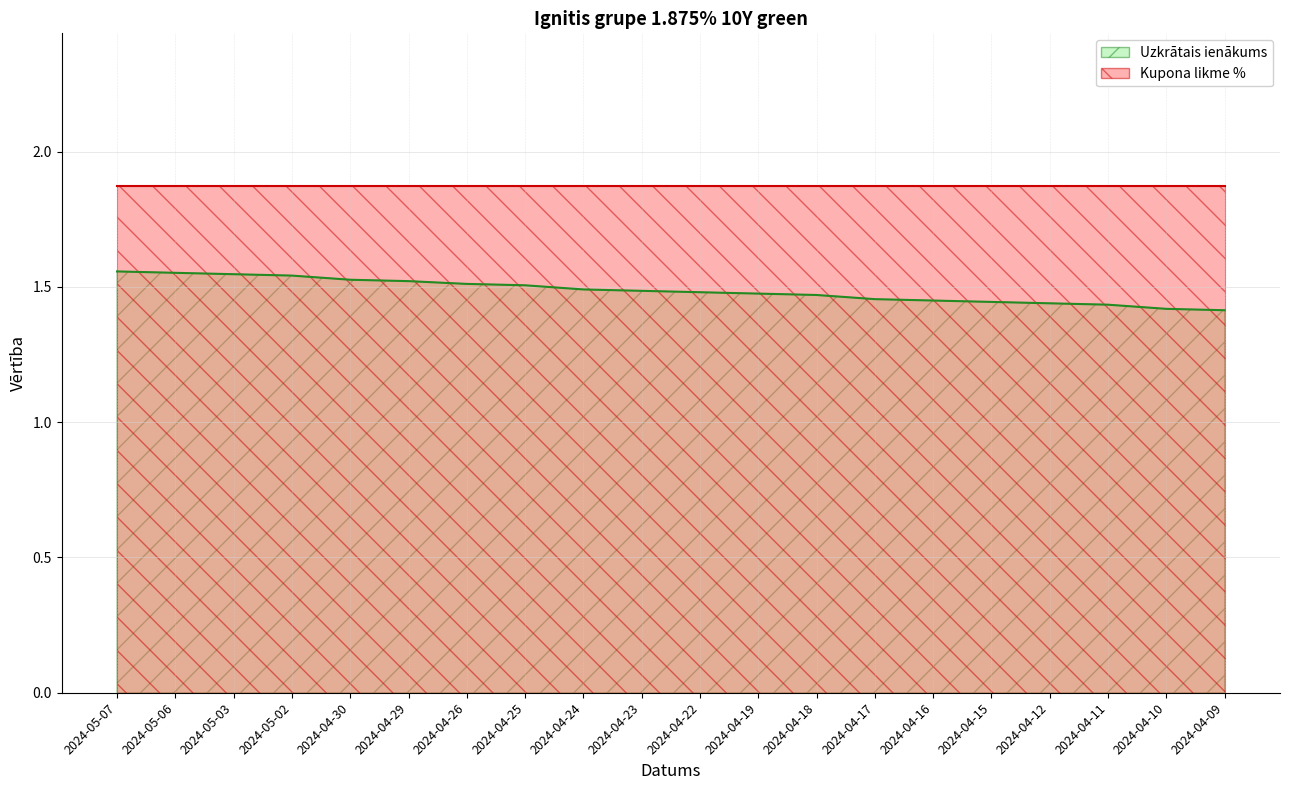

Approximately how many times larger is the value at 2024-04-15 compared to 2024-05-03?

0.9